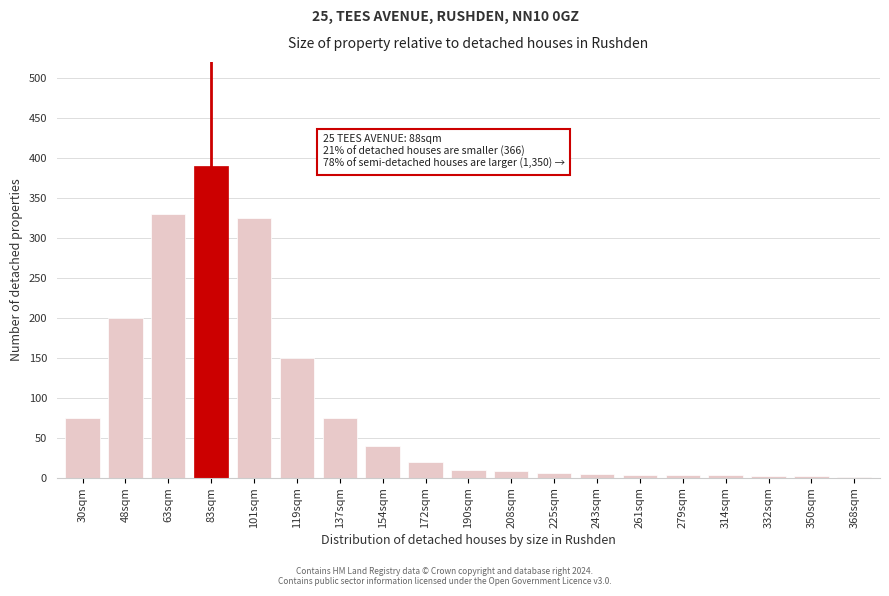

True or false: the data shows 325 at 101sqm.

True